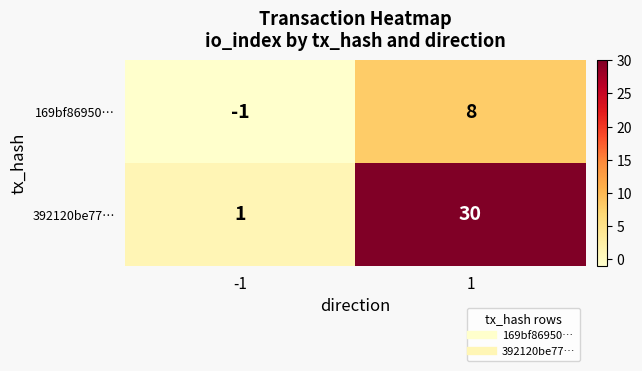

Is it true that 392120be77… equals 30 at 1?

True